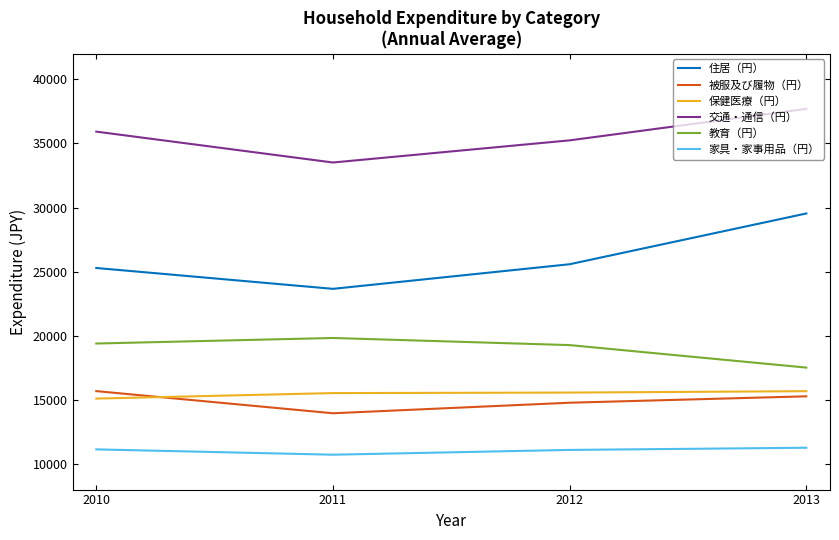

What is the difference between the maximum and minimum values in the 交通・通信（円） series?

4187